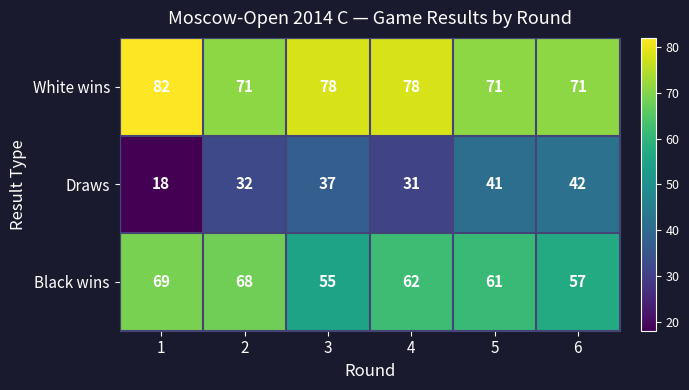

What is the sum of all White wins values?

451